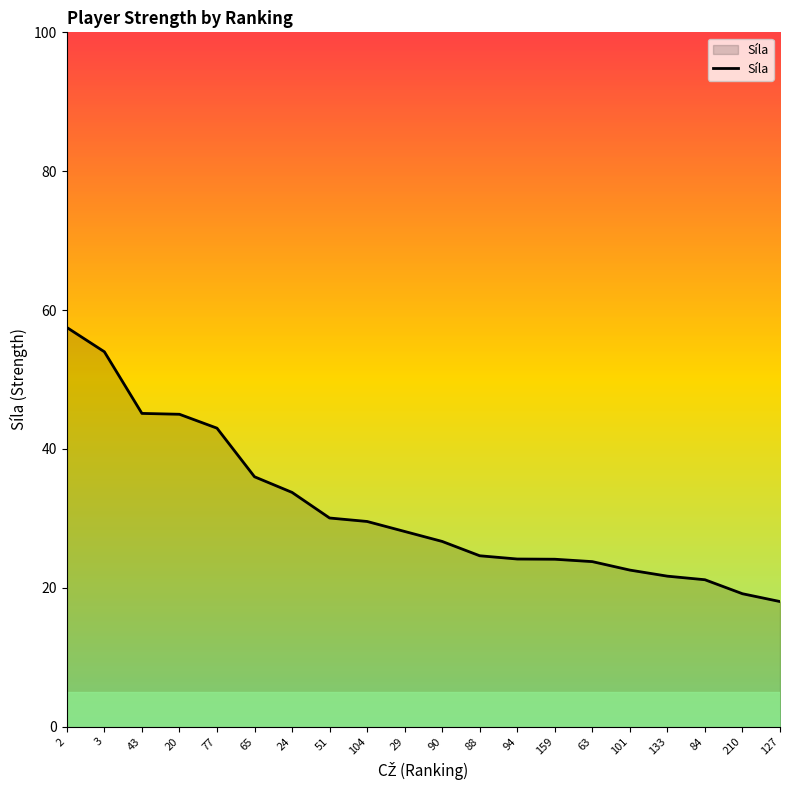

Read the value at 3.

54.0